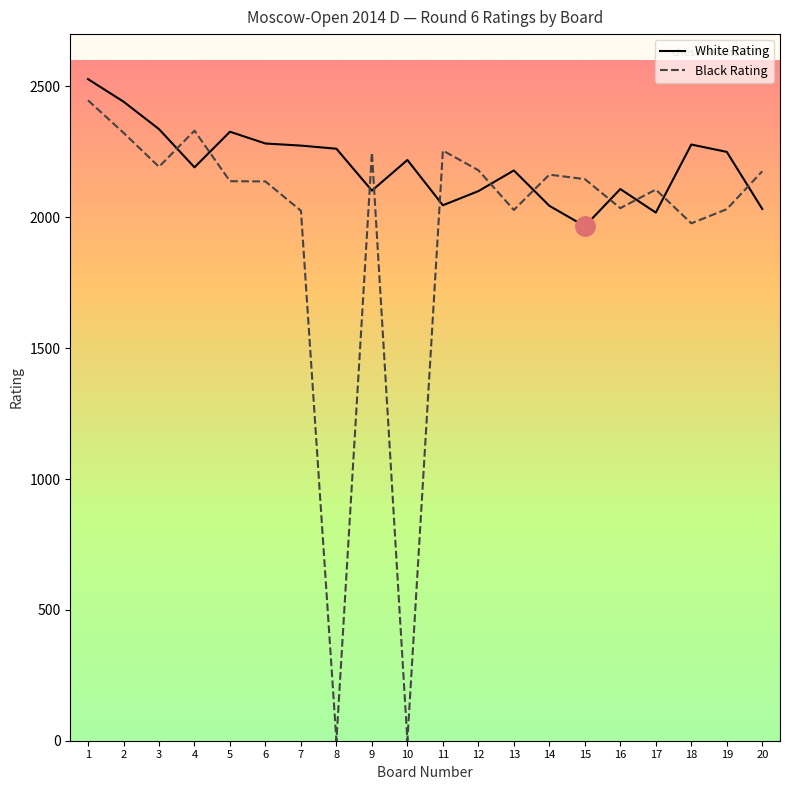

Which series has the largest total across all categories?

White Rating